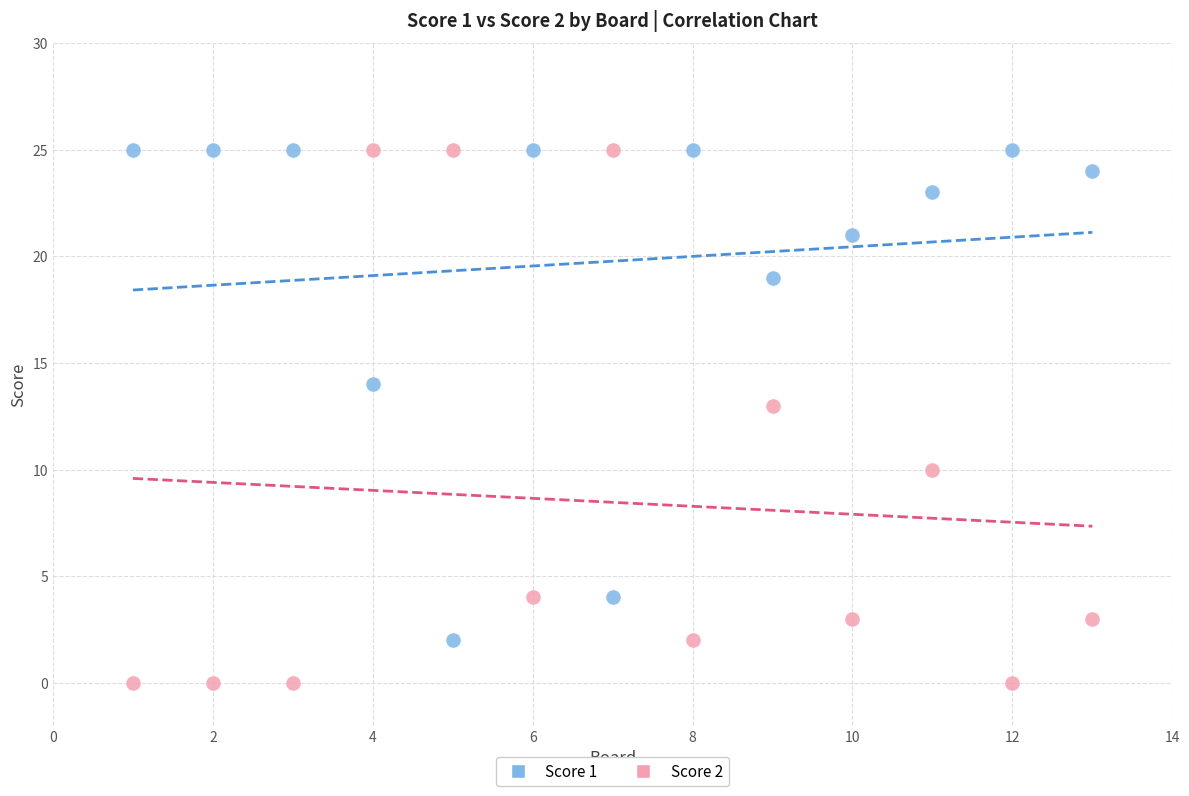

Across all data points, what is the range of Y values (max minus min)?

25